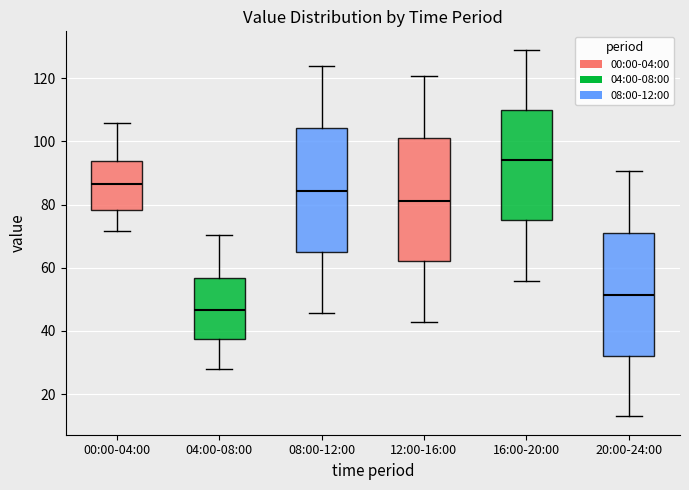

Reading left to right, transcribe this box plot: for each box, give where its median line is, the range the box spans, and where its two whiskers end, as read against the y-axis. The values are not printed on the chart, so give them approximately, as read against the axis.

00:00-04:00: median 86, box 78 to 94, whiskers 72 to 106
04:00-08:00: median 46, box 38 to 56, whiskers 28 to 70
08:00-12:00: median 84, box 66 to 104, whiskers 46 to 124
12:00-16:00: median 82, box 62 to 102, whiskers 42 to 120
16:00-20:00: median 94, box 76 to 110, whiskers 56 to 130
20:00-24:00: median 52, box 32 to 72, whiskers 12 to 90